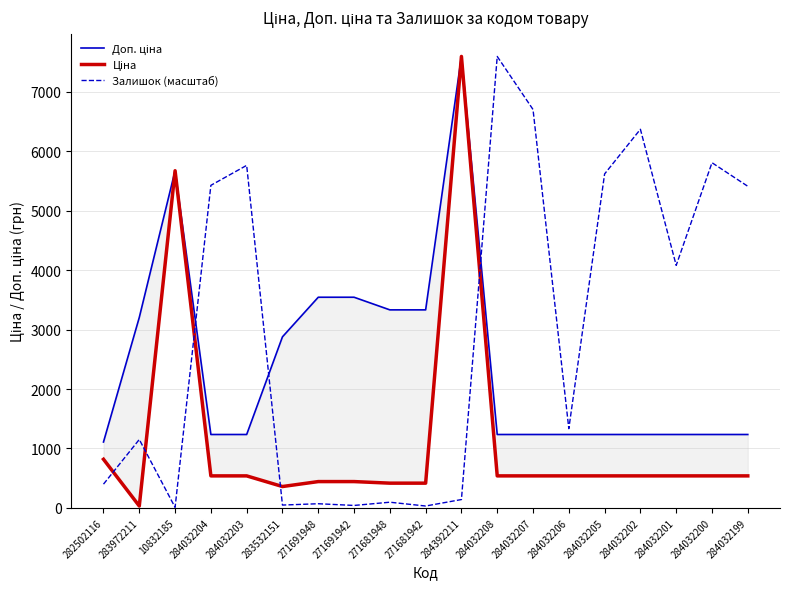

What is the spread (max minus min) of values at 284032201?

3542.3